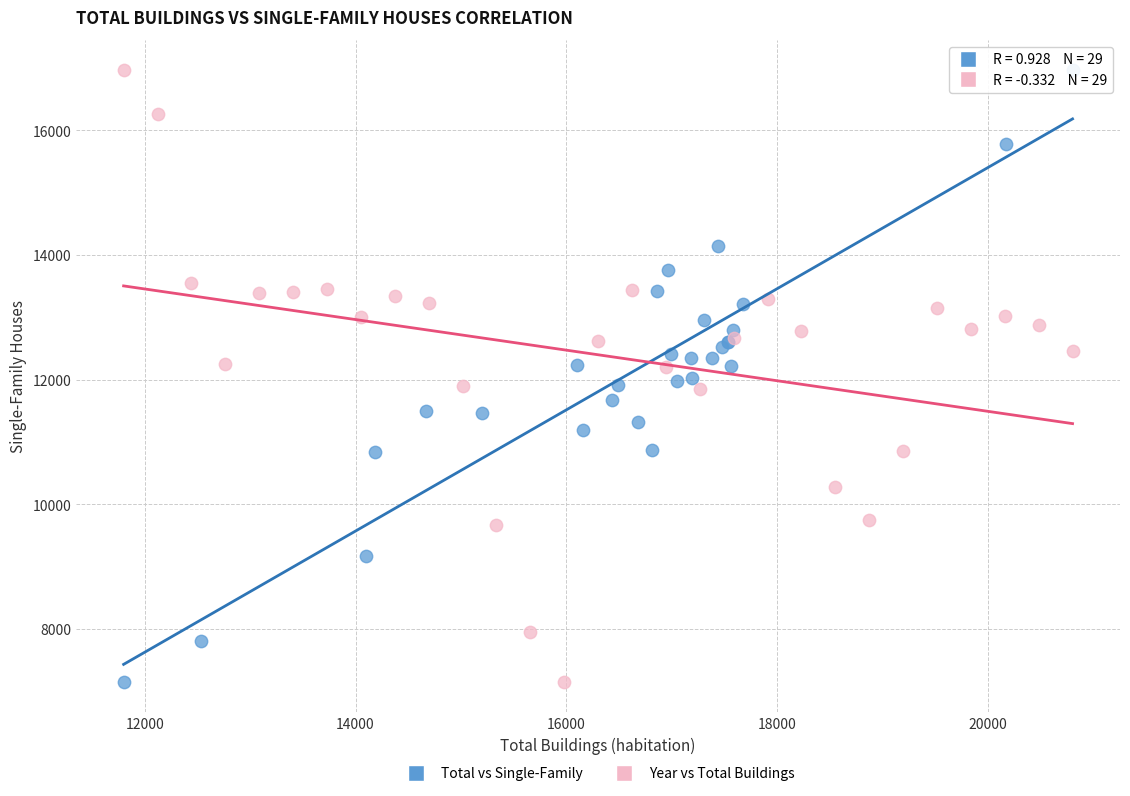

What are all the series names shown in the legend?

Total vs Single-Family, Year vs Total Buildings